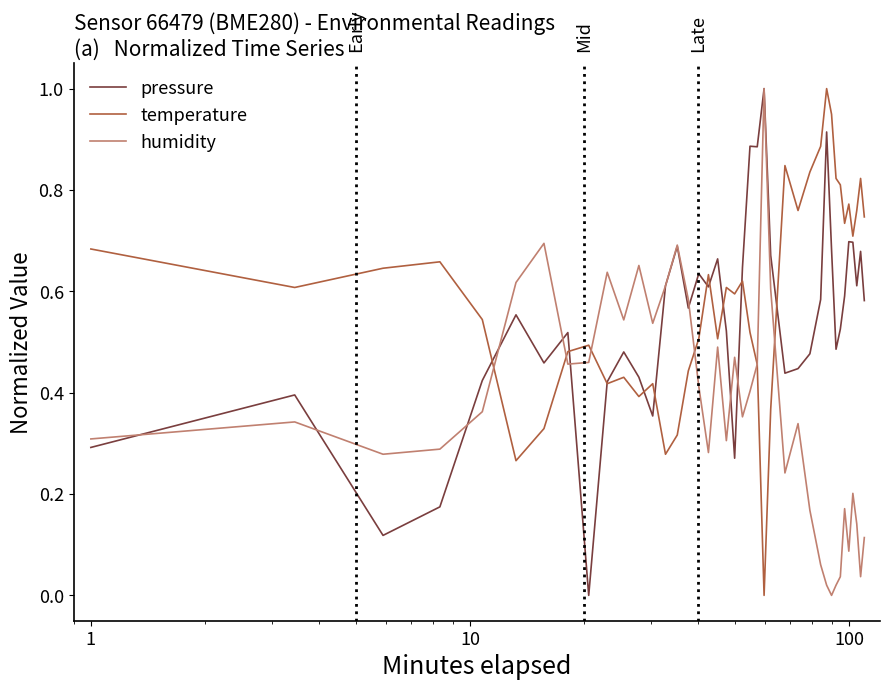

Which series has the largest total across all categories?

temperature